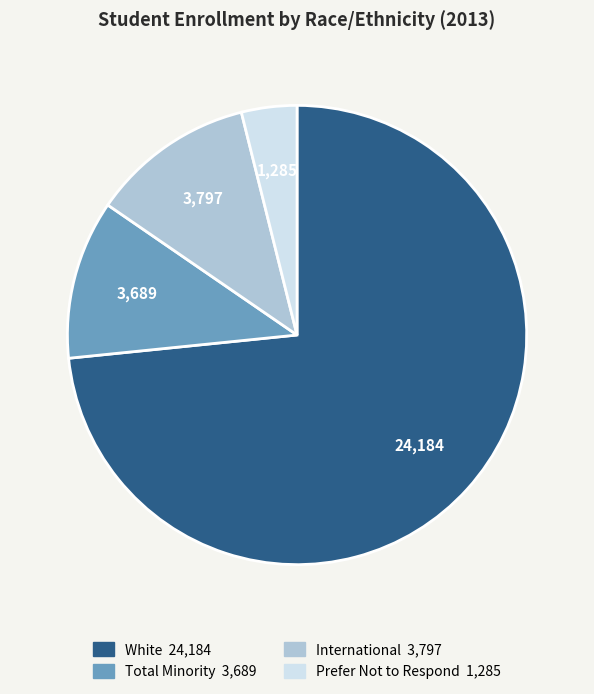

What is the smallest slice in the pie chart?

Prefer Not to Respond